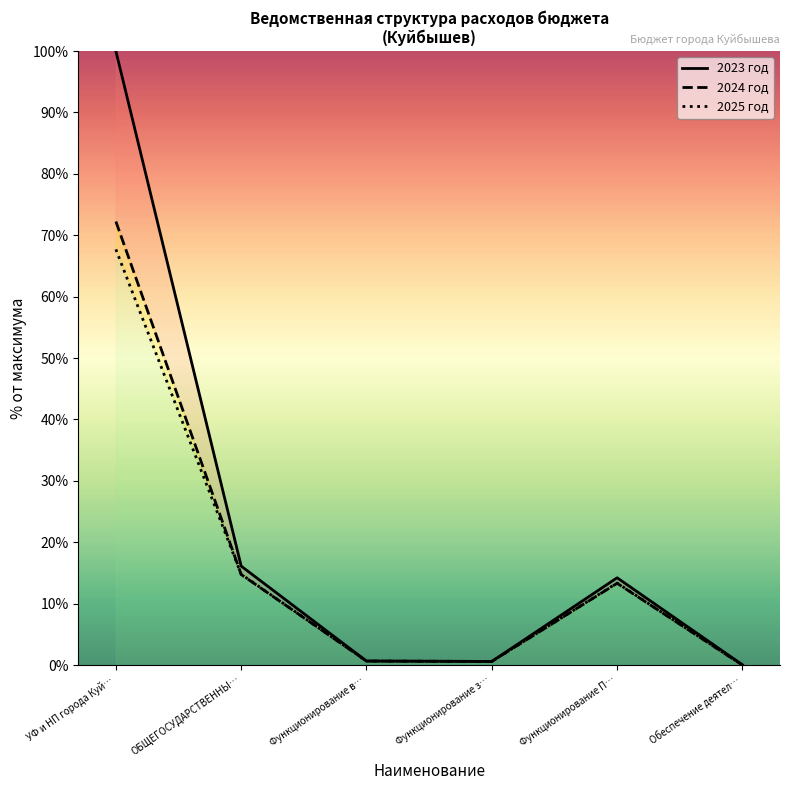

How many data points does each series have?

6